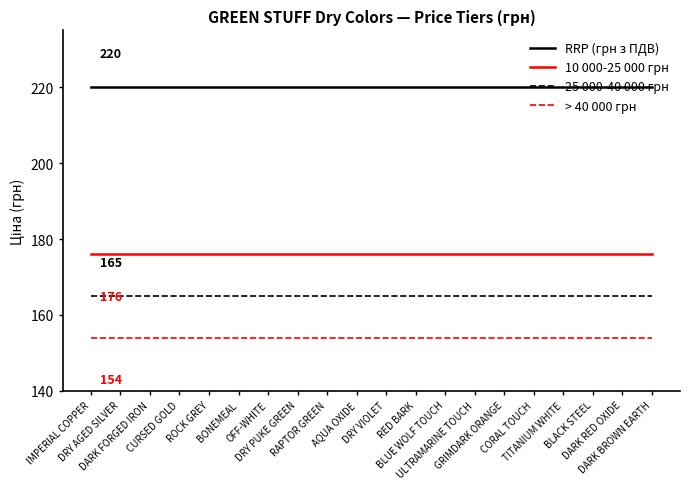

What are all the series names shown in the legend?

RRP (грн з ПДВ), 10 000-25 000 грн, 25 000-40 000 грн, > 40 000 грн